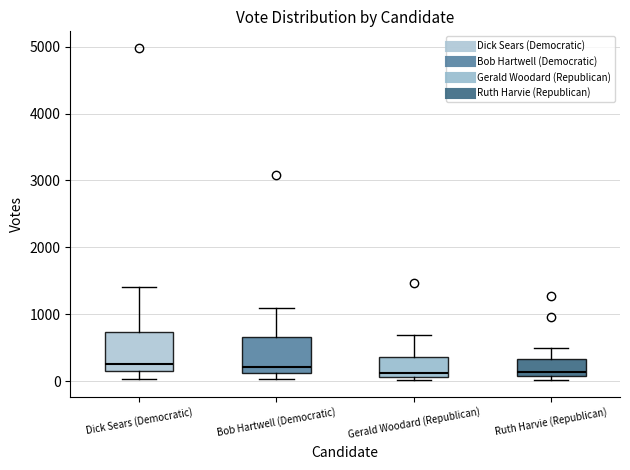

Where does the upper whisker of the box for Gerald Woodard (Republican) end on the y-axis? The values are not printed on the chart, so give them approximately, as read against the axis.

700